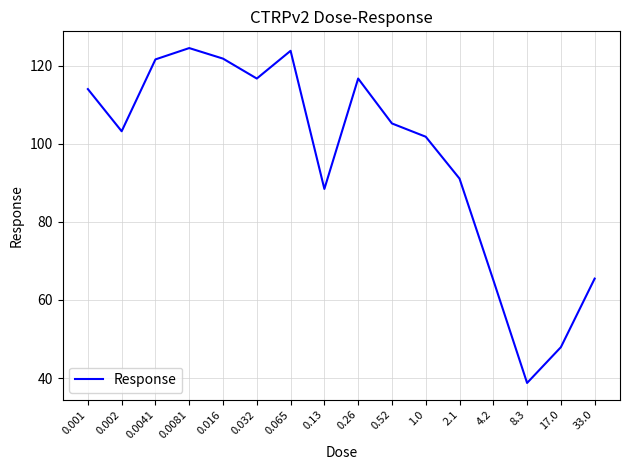

How many values exceed 105?

8